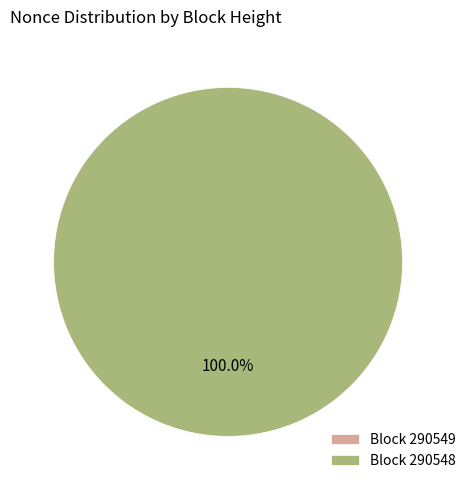

What is the majority slice?

290548